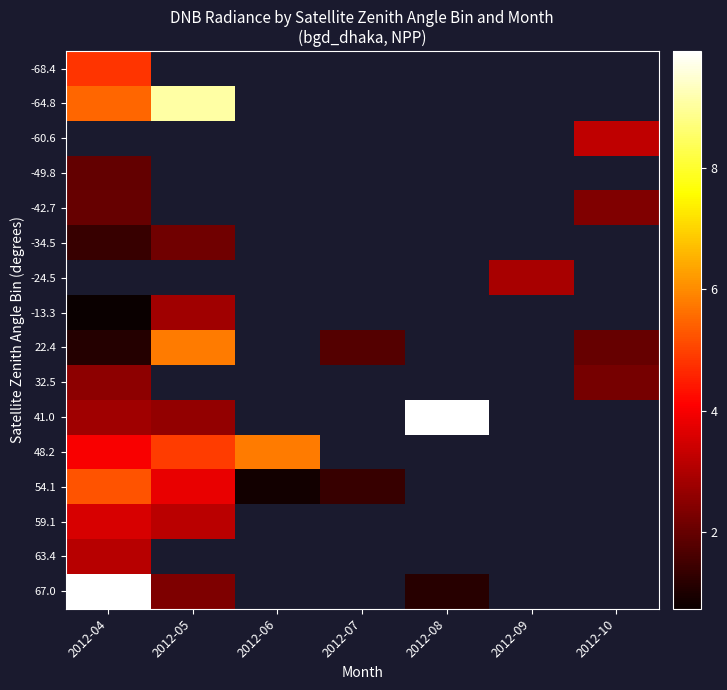

At which label does 41.0 first exceed 9?

2012-08